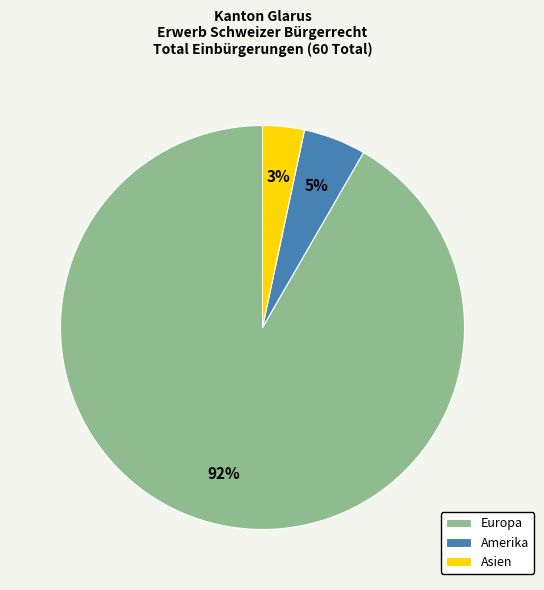

Do Asien and Amerika together represent more than half of the pie?

No